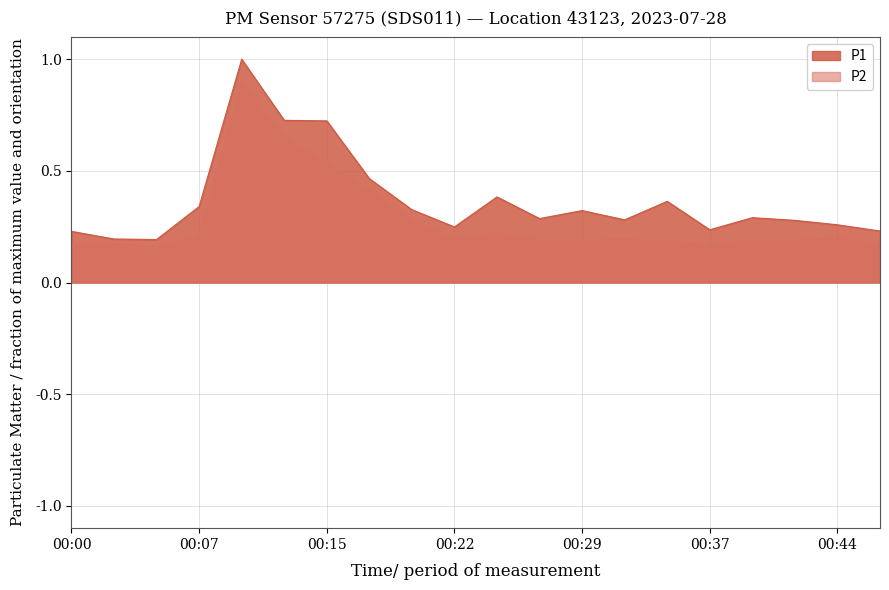

Which series has the largest range (max minus min)?

P1